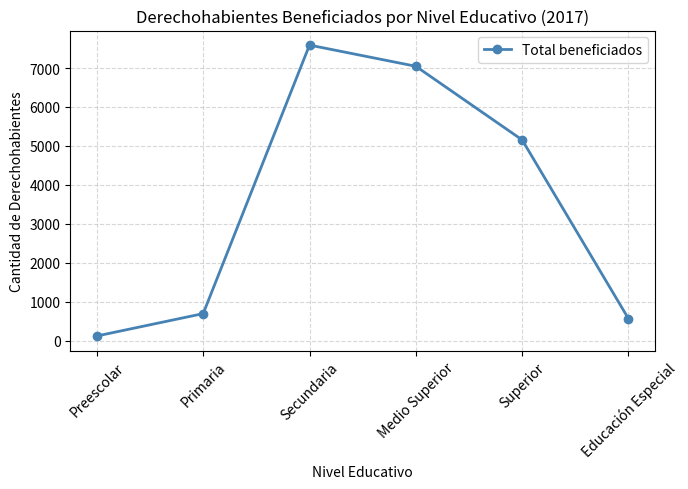

List the labels in order of value, largest first.

Secundaria, Medio Superior, Superior, Primaria, Educación Especial, Preescolar